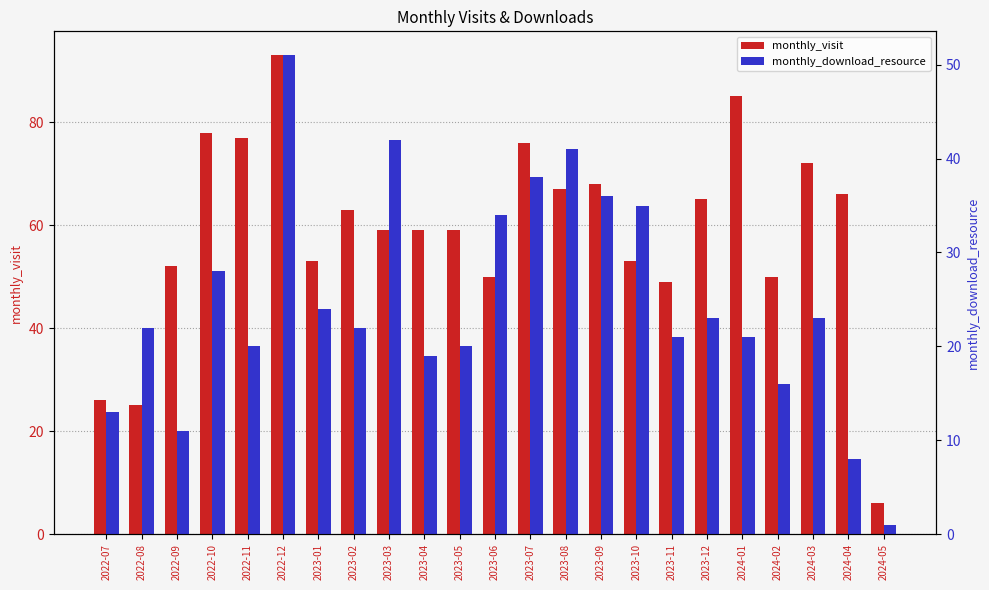

Reading left to right, transcribe all the data shown in this chart.

monthly_visit: 26	25	52	78	77	93	53	63	59	59	59	50	76	67	68	53	49	65	85	50	72	66	6
monthly_download_resource: 13	22	11	28	20	51	24	22	42	19	20	34	38	41	36	35	21	23	21	16	23	8	1